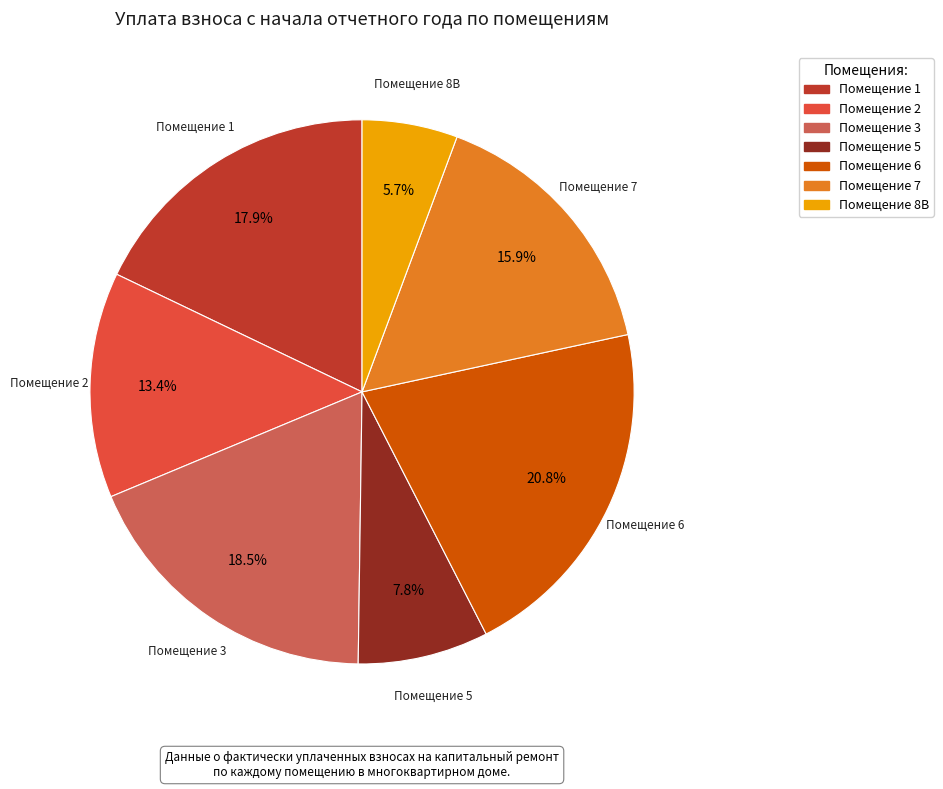

Is there a majority slice in this chart?

No